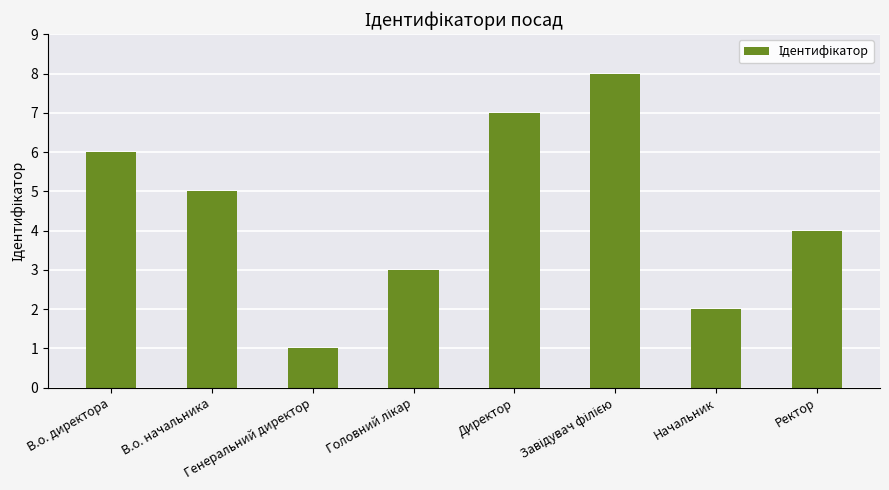

What is the sum of all values?

36